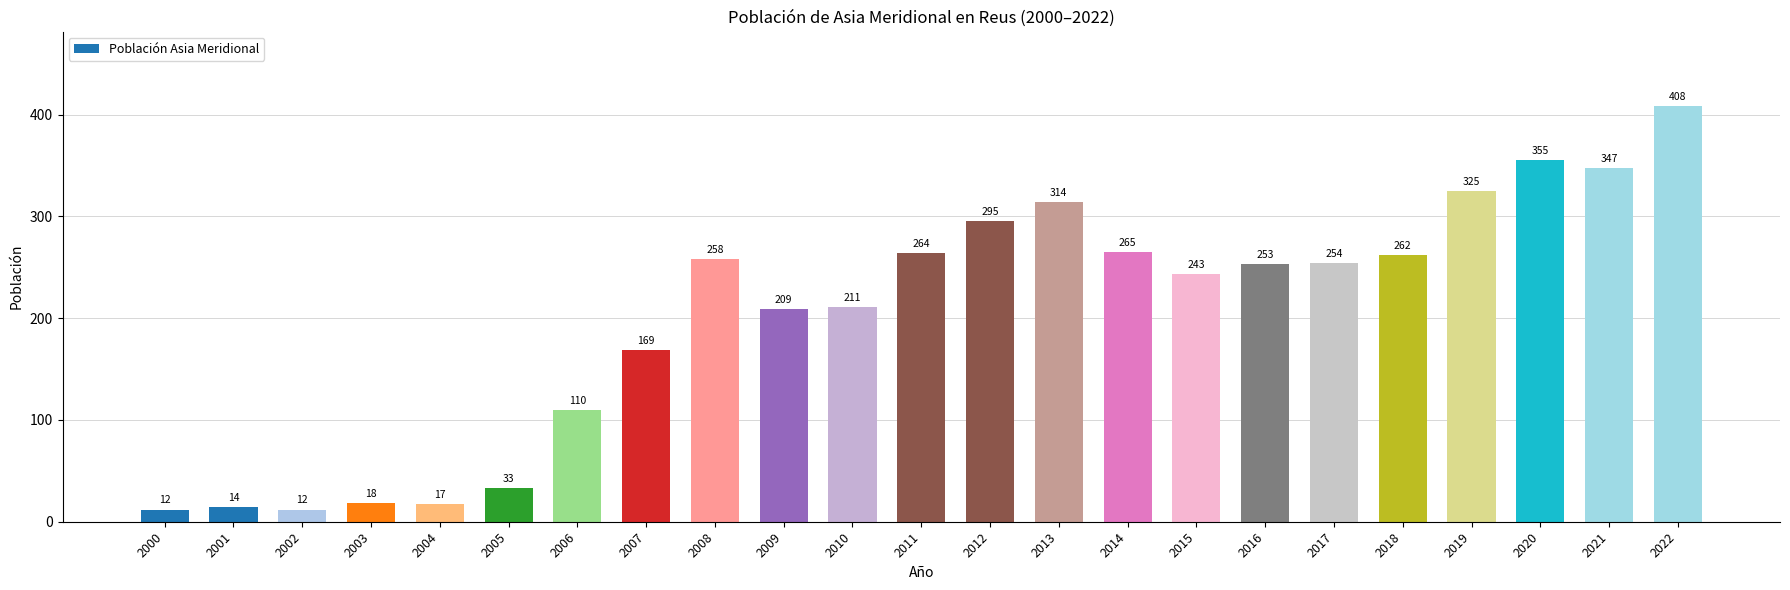

Reading right to left, what are all the values shown in this chart?

2022=408	2021=347	2020=355	2019=325	2018=262	2017=254	2016=253	2015=243	2014=265	2013=314	2012=295	2011=264	2010=211	2009=209	2008=258	2007=169	2006=110	2005=33	2004=17	2003=18	2002=12	2001=14	2000=12